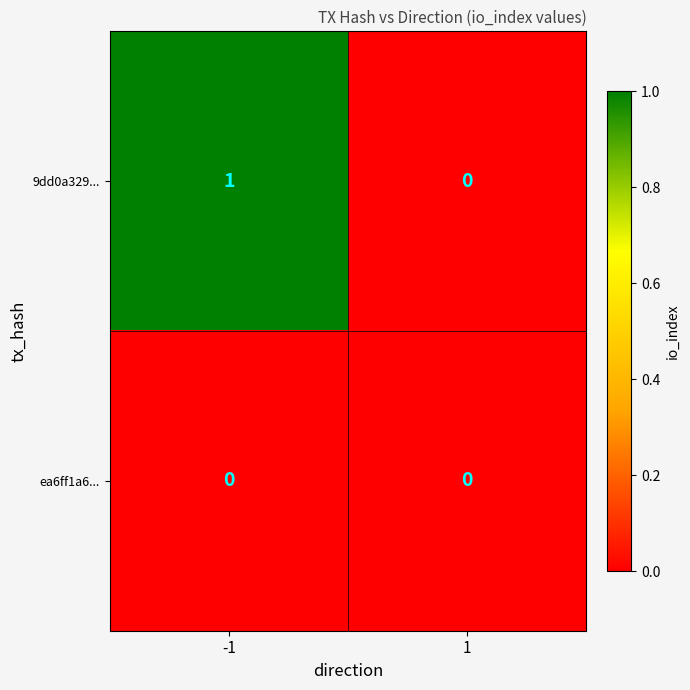

Count the number of data series in this chart.

2